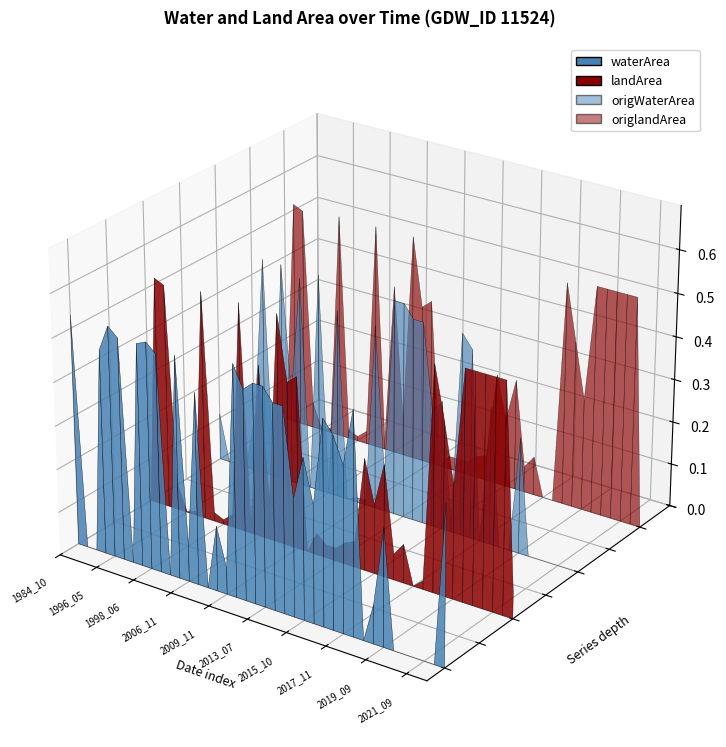

Reading left to right, extract all data points from this chart.

waterArea: waterArea=0.5	landArea=0.0	origWaterArea=0.0	origlandArea=0.5	4=0.5	5=0.5	6=0.0	7=0.5	8=0.5	9=0.5	10=0.0	11=0.5	12=0.1	13=0.4	14=0.0	15=0.1	16=0.1	17=0.5	18=0.5	19=0.5	20=0.5	21=0.5	22=0.5	23=0.3	24=0.4	25=0.3	26=0.5	27=0.4	28=0.4	29=0.5	30=0.0	31=0.1	32=0.3	33=0.0	34=0.0	35=0.0	36=0.0	37=0.0	38=0.4
landArea: waterArea=0.0	landArea=0.5	origWaterArea=0.5	origlandArea=0.1	4=0.0	5=0.0	6=0.5	7=0.0	8=0.0	9=0.0	10=0.5	11=0.0	12=0.4	13=0.1	14=0.5	15=0.4	16=0.4	17=0.0	18=0.1	19=0.0	20=0.0	21=0.1	22=0.1	23=0.3	24=0.2	25=0.3	26=0.1	27=0.1	28=0.0	29=0.0	30=0.5	31=0.4	32=0.3	33=0.5	34=0.5	35=0.5	36=0.5	37=0.5	38=0.1
origWaterArea: waterArea=0.1	landArea=0.0	origWaterArea=0.0	origlandArea=0.0	4=0.1	5=0.5	6=0.0	7=0.5	8=0.2	9=0.5	10=0.0	11=0.5	12=0.0	13=0.4	14=0.0	15=0.0	16=0.0	17=0.4	18=0.1	19=0.5	20=0.5	21=0.5	22=0.5	23=0.3	24=0.3	25=0.0	26=0.5	27=0.4	28=0.0	29=0.3	30=0.0	31=0.0	32=0.3	33=0.0	34=0.0	35=0.0	36=0.0	37=0.0	38=0.0
origlandArea: waterArea=0.0	landArea=0.5	origWaterArea=0.5	origlandArea=0.1	4=0.0	5=0.0	6=0.5	7=0.0	8=0.0	9=0.0	10=0.5	11=0.0	12=0.4	13=0.1	14=0.5	15=0.4	16=0.4	17=0.0	18=0.0	19=0.0	20=0.0	21=0.1	22=0.1	23=0.3	24=0.2	25=0.3	26=0.1	27=0.1	28=0.0	29=0.0	30=0.5	31=0.4	32=0.3	33=0.5	34=0.5	35=0.5	36=0.5	37=0.5	38=0.0